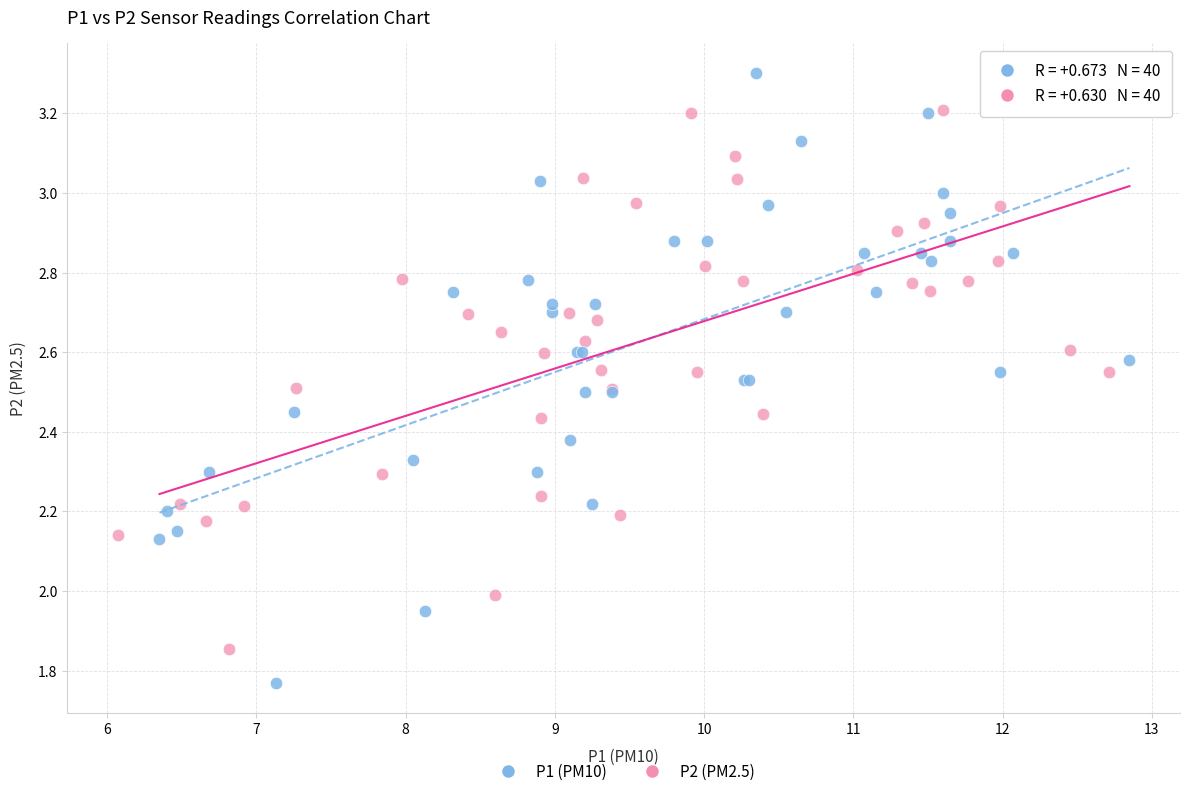

Which series has the widest spread of Y values?

P1 (PM10)